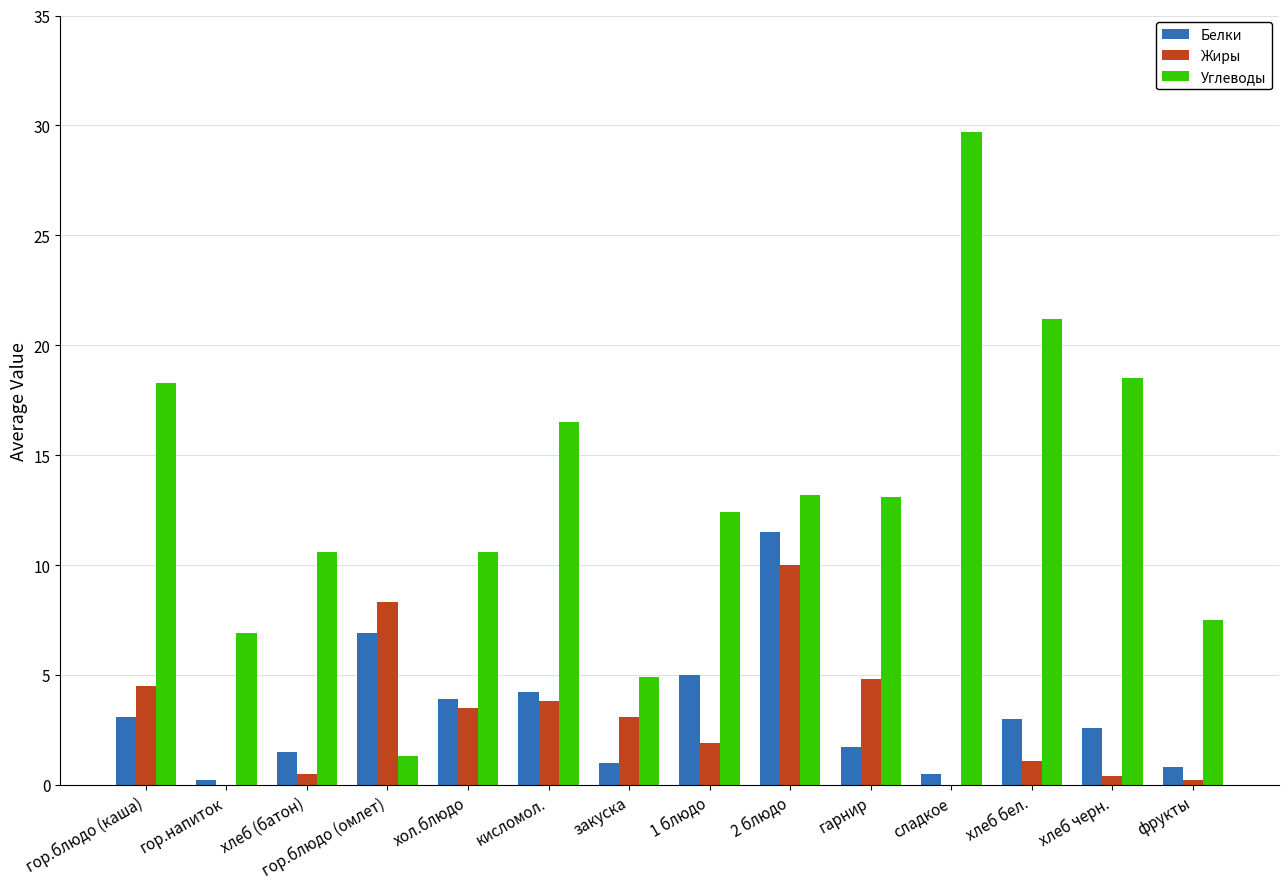

What is the sum of all Белки values?

45.9